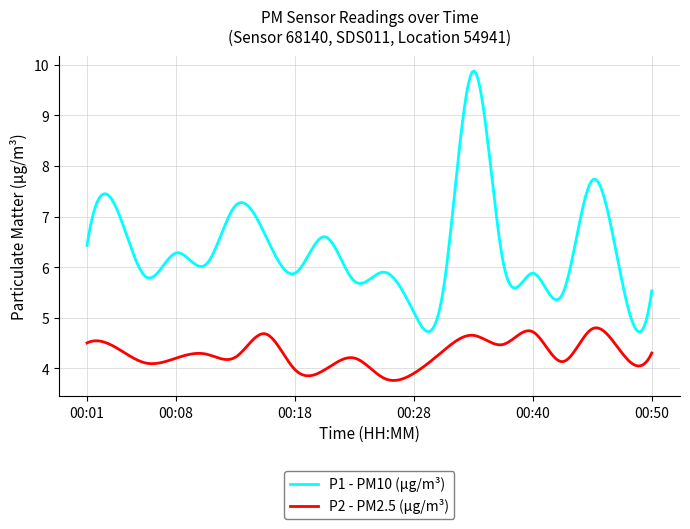

List the series in order of their peak value, lowest first.

P2 - PM2.5 (μg/m³), P1 - PM10 (μg/m³)